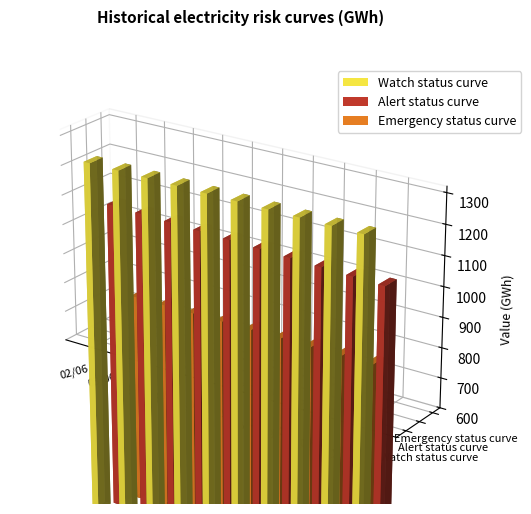

Is the value of Alert status curve at 04/06 greater than the value of Emergency status curve at 05/06?

Yes